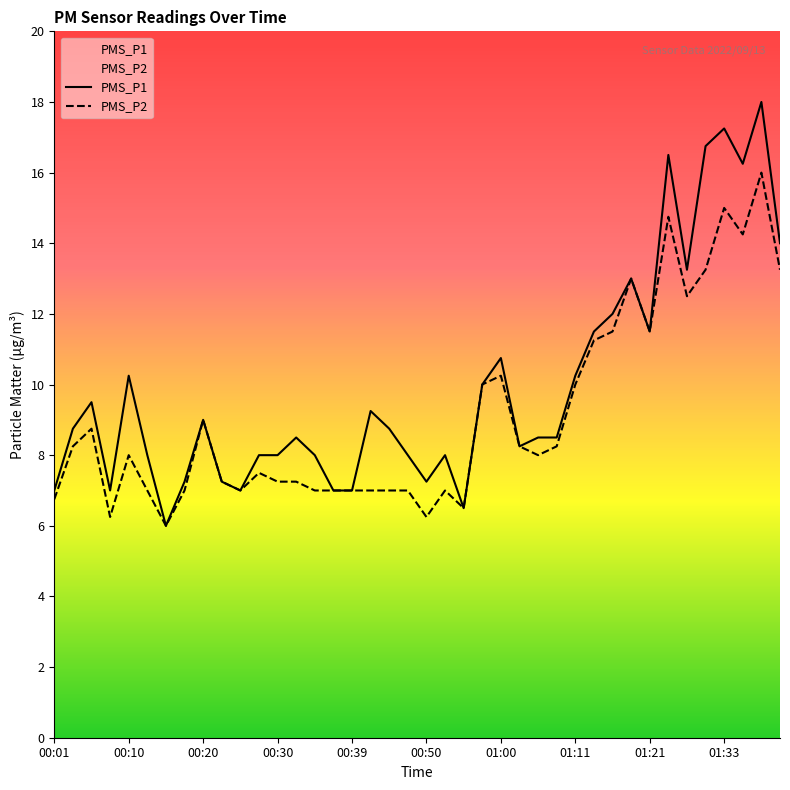

Which category has the lowest value across all series?

00:15